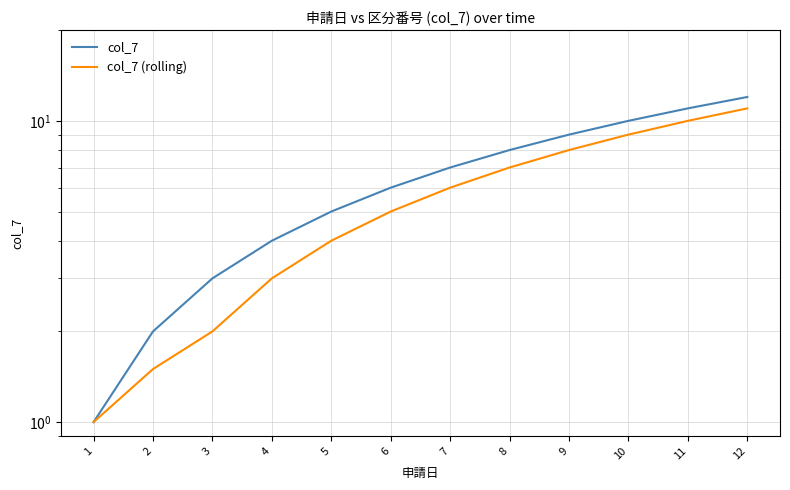

What is the difference between the maximum and second lowest values in the col_7 (rolling) series?

9.5